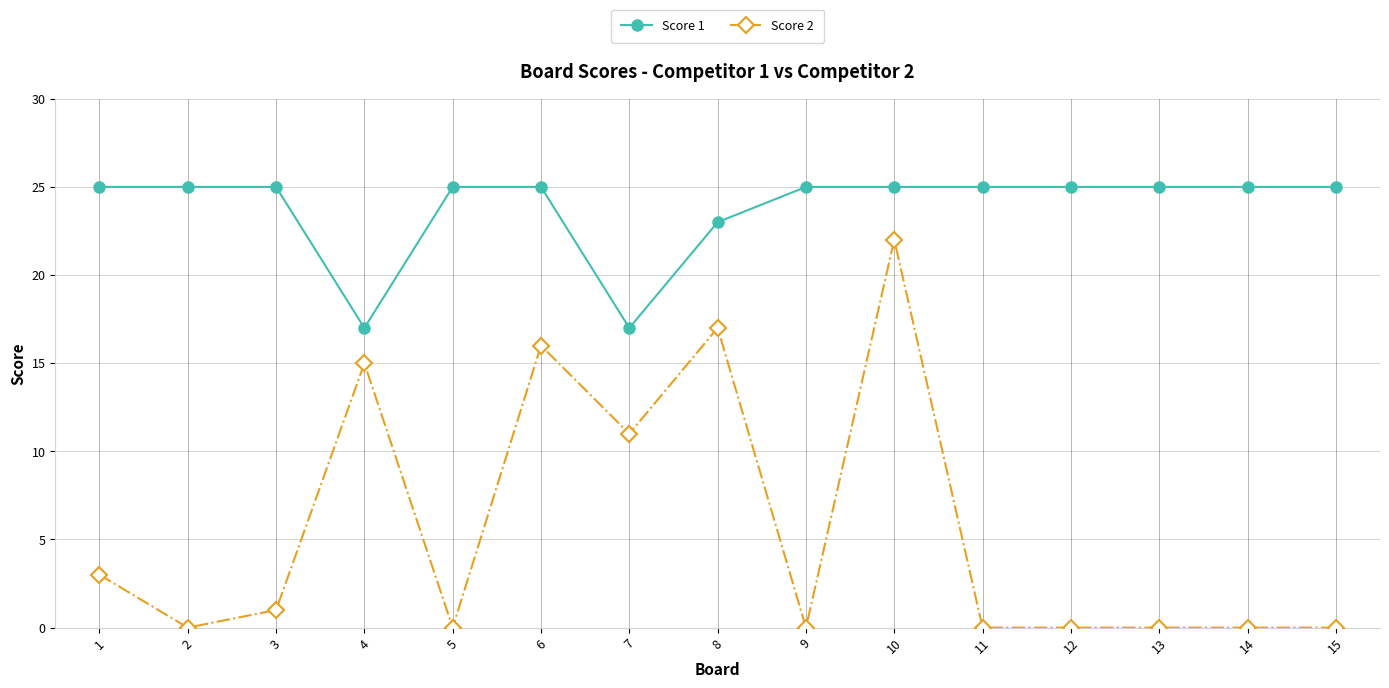

Reading left to right, transcribe all the data shown in this chart.

Score 1: 25	25	25	17	25	25	17	23	25	25	25	25	25	25	25
Score 2: 3	0	1	15	0	16	11	17	0	22	0	0	0	0	0